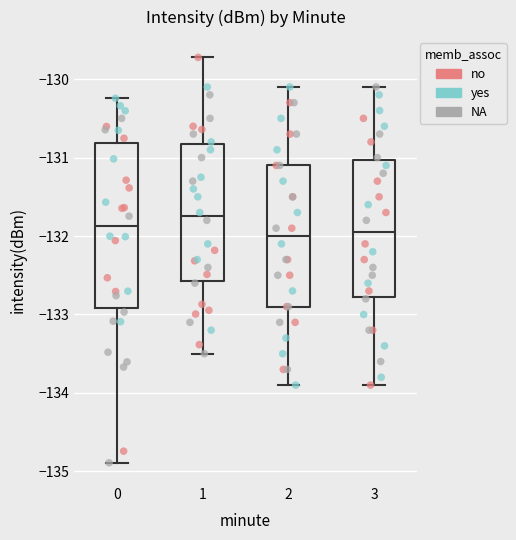

Comparing the boxes themselves (not the whiskers), which one is the tallest?

0